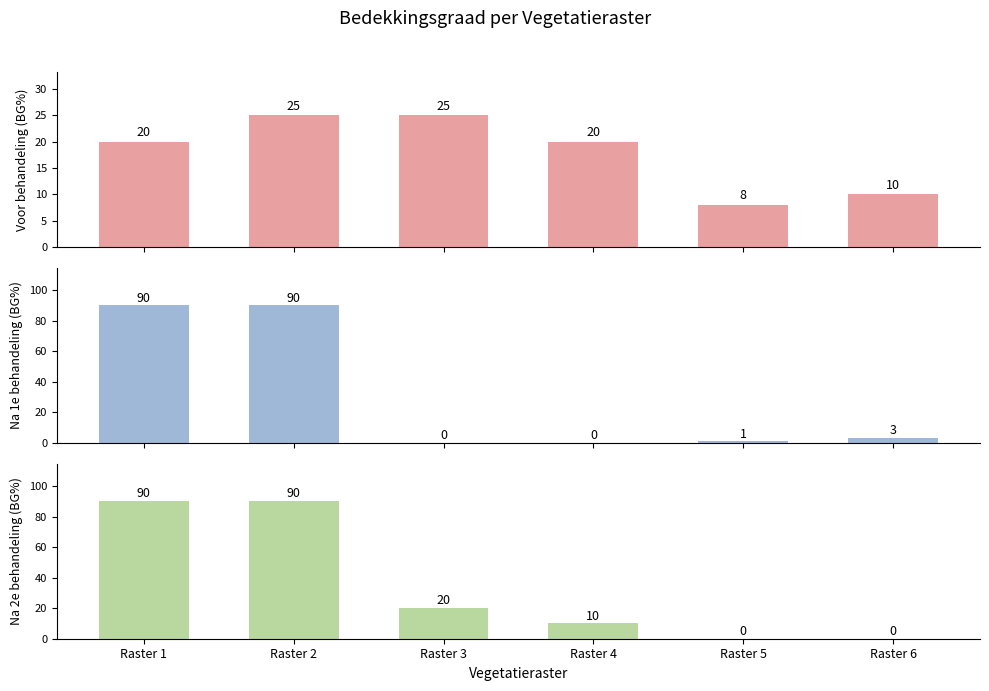

Reading right to left, what are all the values shown in this chart?

Voor behandeling (BG%): Raster 6=10	Raster 5=8	Raster 4=20	Raster 3=25	Raster 2=25	Raster 1=20
Na 1e behandeling (BG%): Raster 6=3	Raster 5=1	Raster 4=0	Raster 3=0	Raster 2=90	Raster 1=90
Na 2e behandeling (BG%): Raster 6=0	Raster 5=0	Raster 4=10	Raster 3=20	Raster 2=90	Raster 1=90